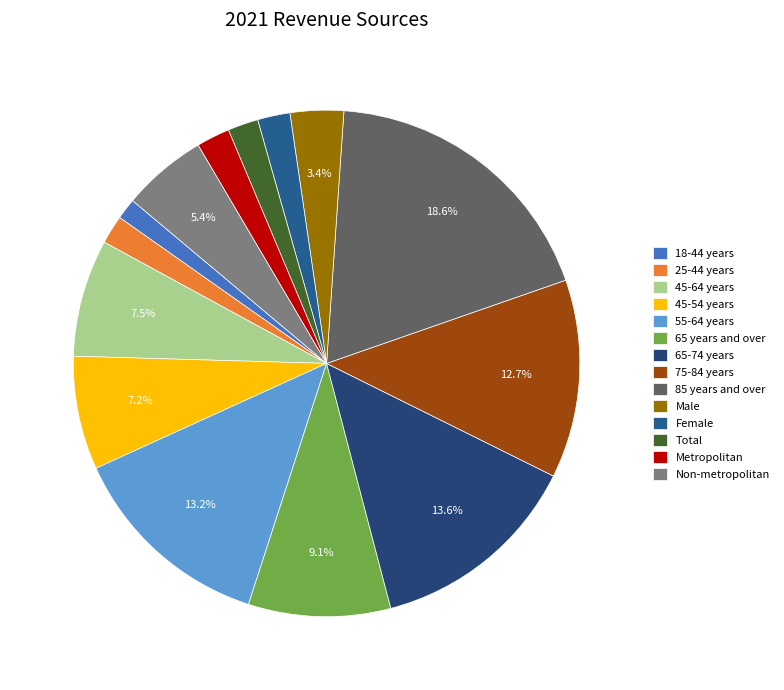

What is the smallest slice in the pie chart?

18-44 years